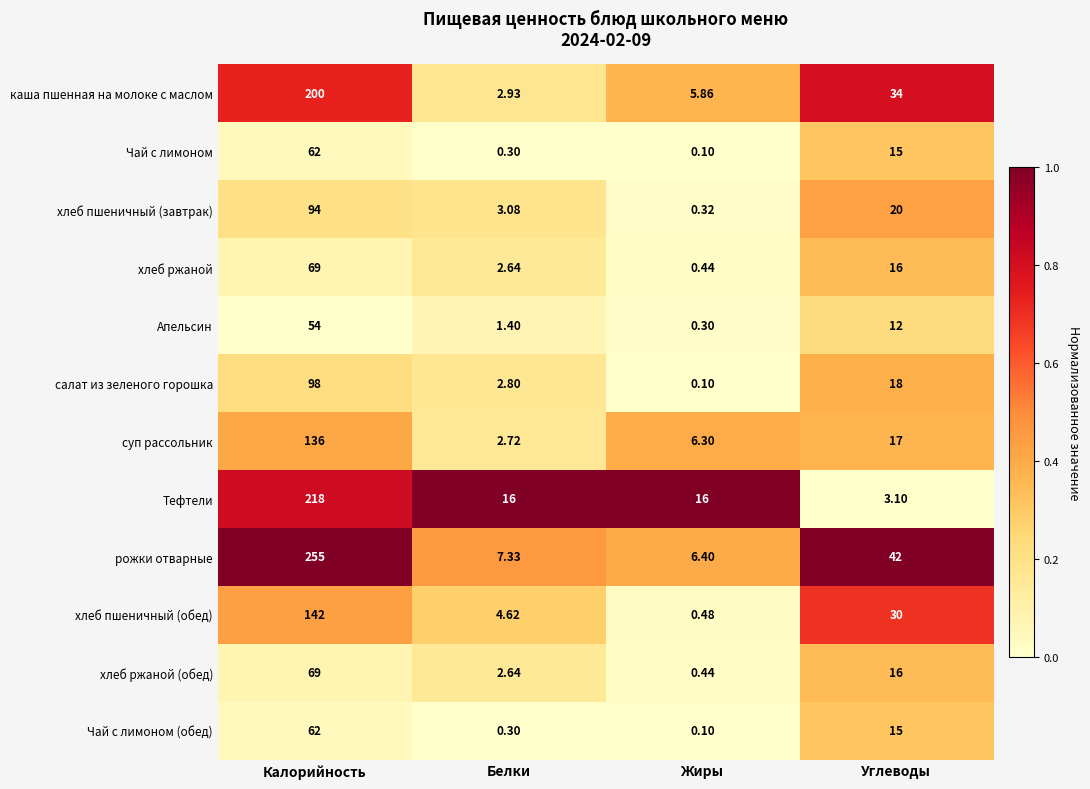

At which category does the chart reach its peak across all series?

Калорийность